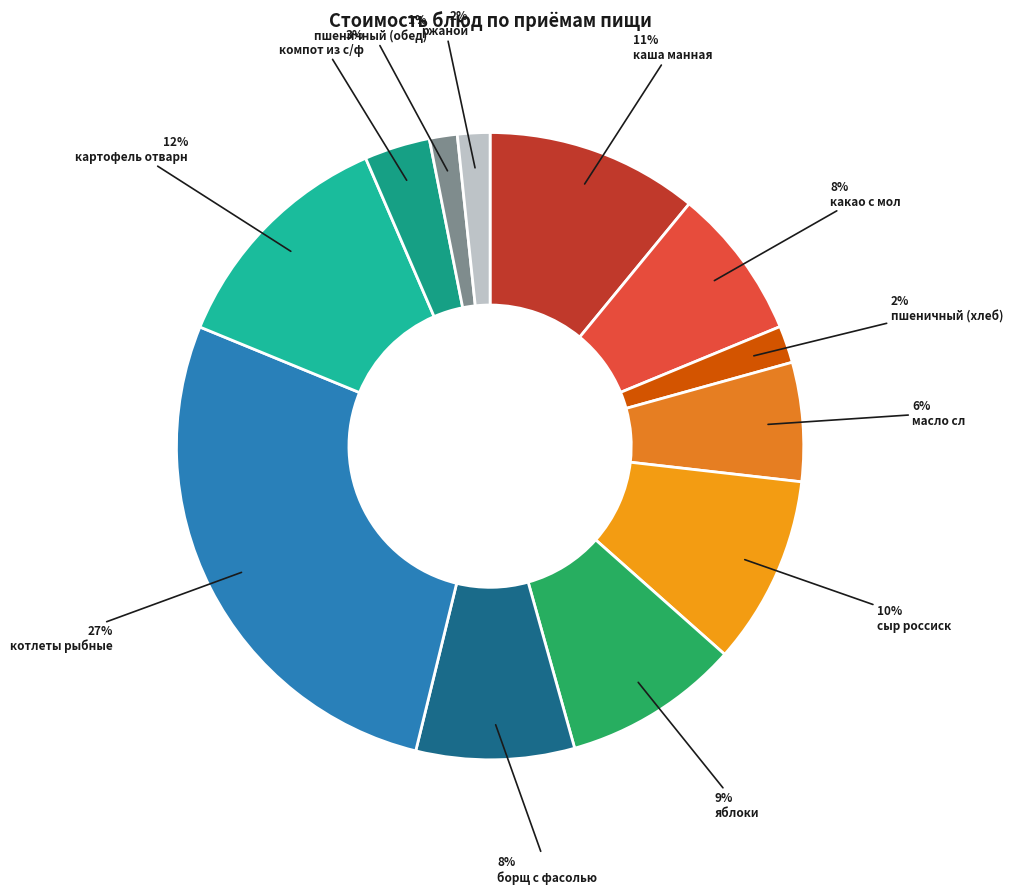

To the nearest percent, what percentage of the pie is картофель отварн?

12%